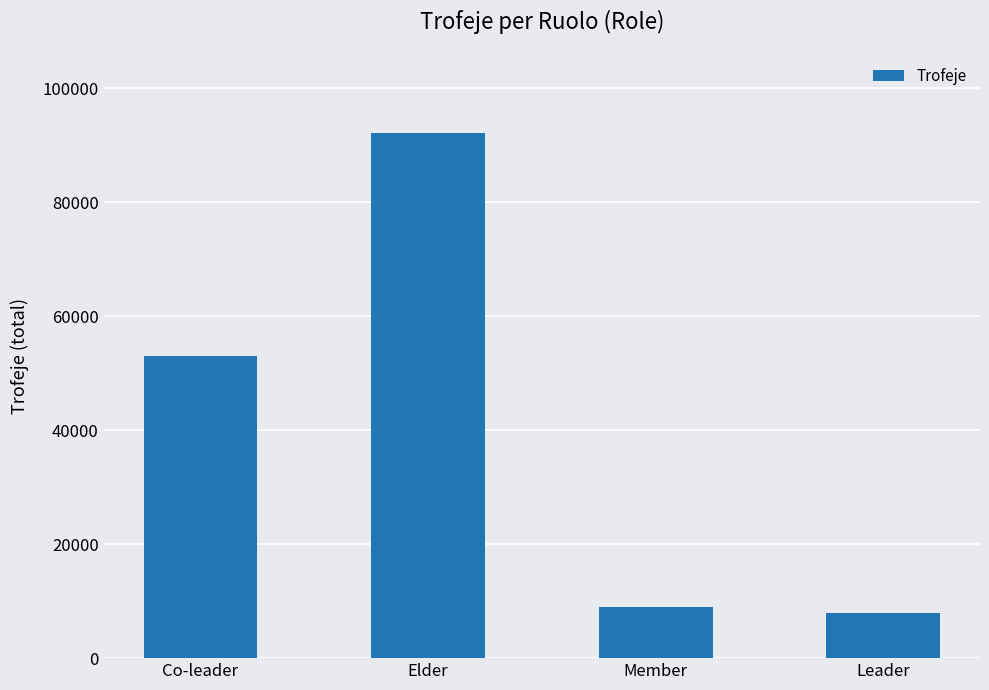

Reading right to left, extract all data points from this chart.

Leader=7924	Member=8906	Elder=92172	Co-leader=53029